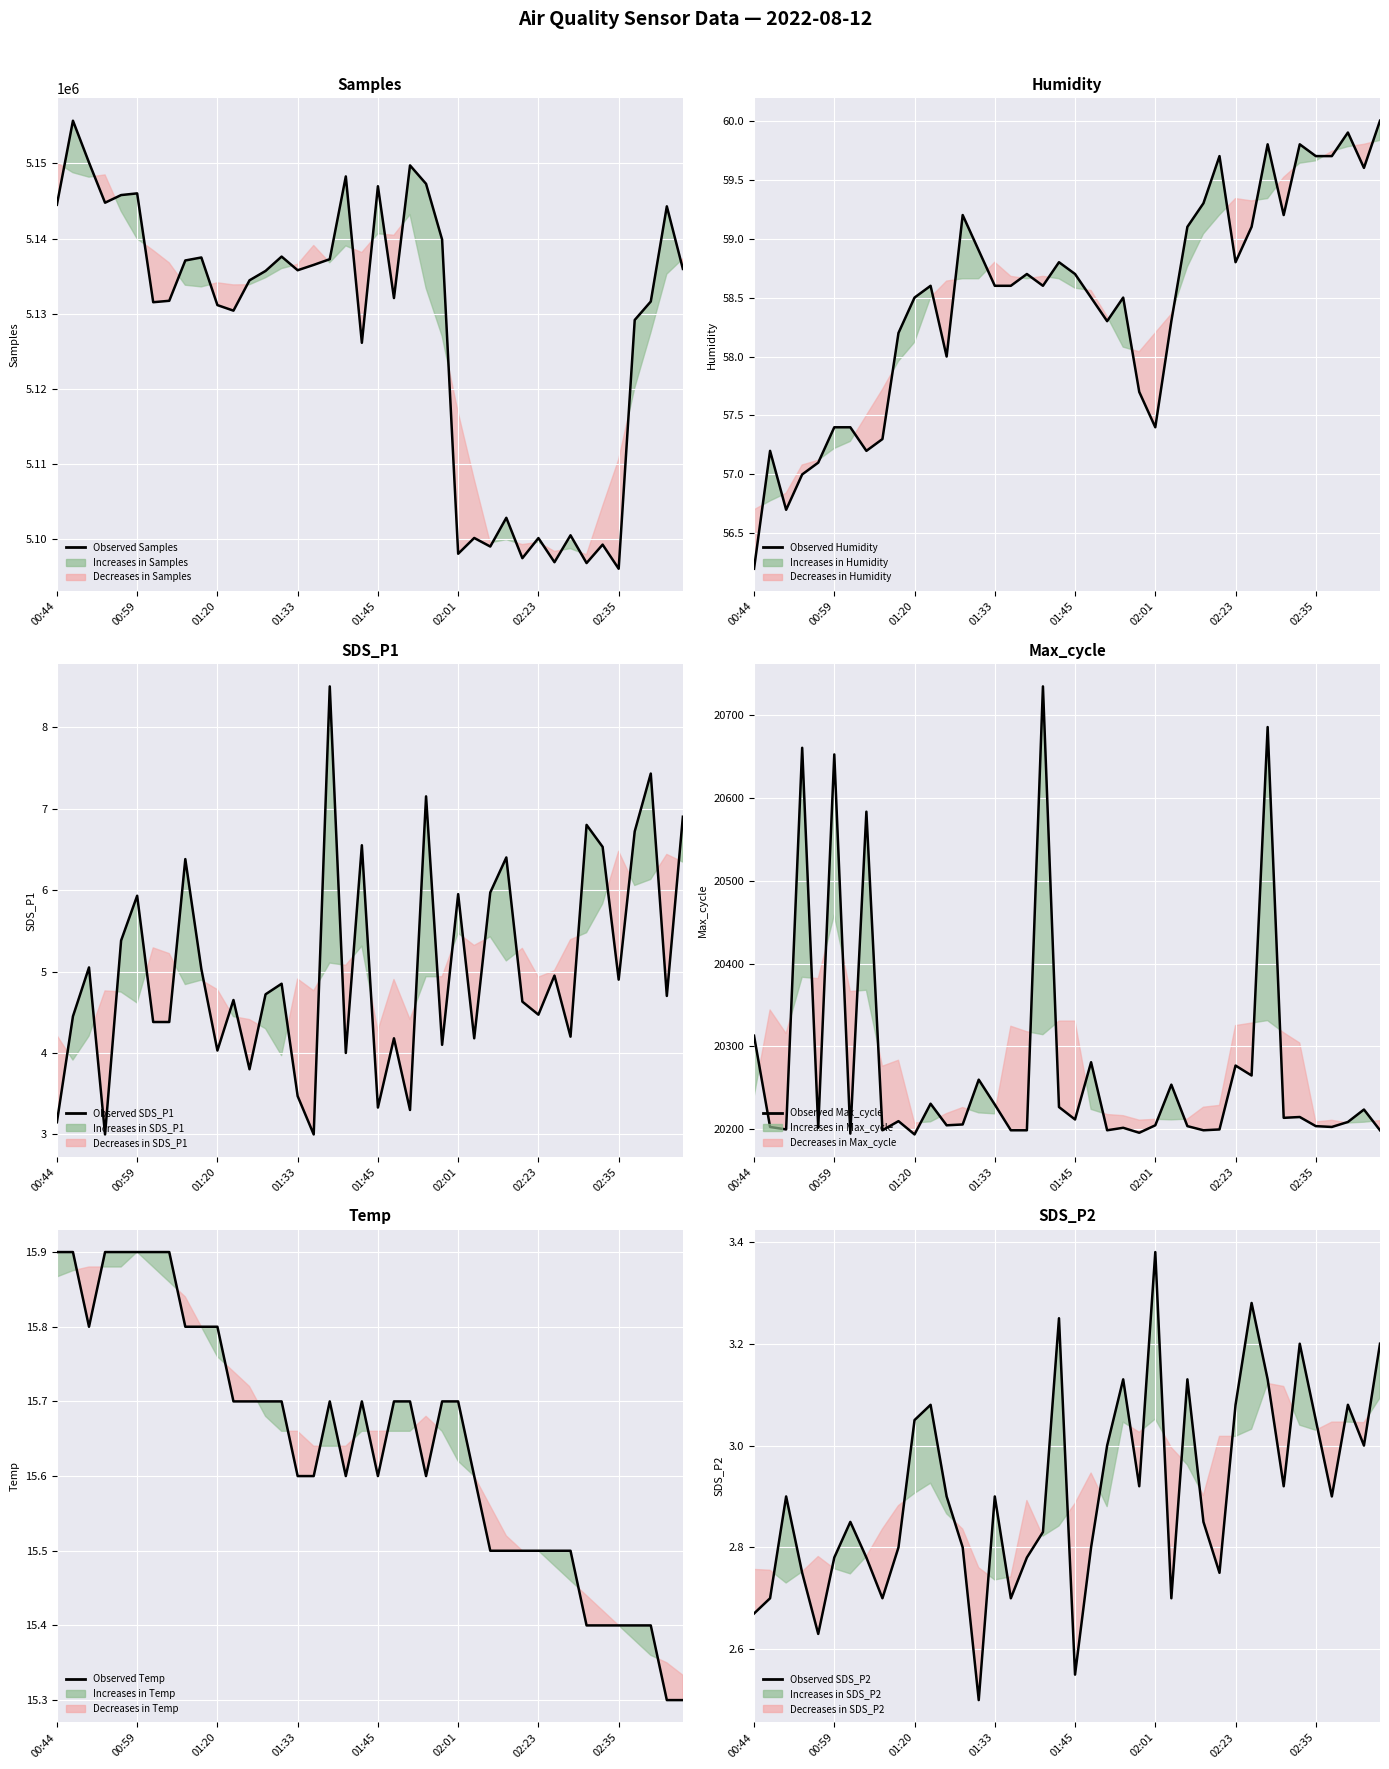

True or false: Observed Max_cycle and Observed SDS_P1 cross at least once.

False